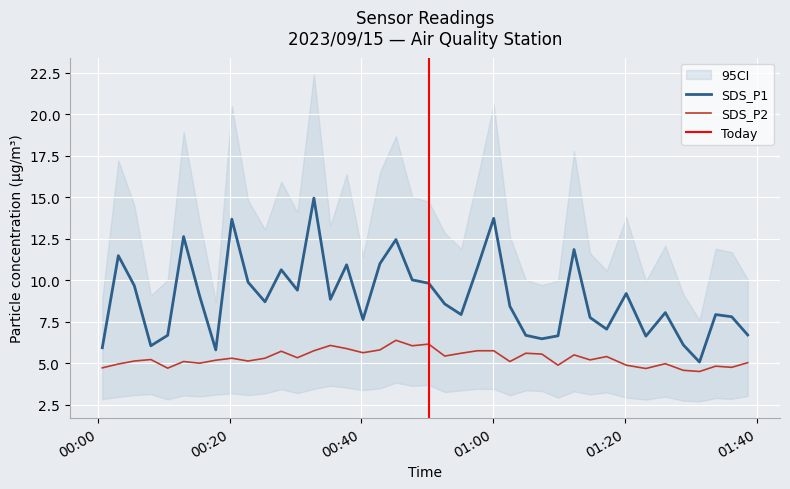

Which series has the largest total across all categories?

SDS_P1